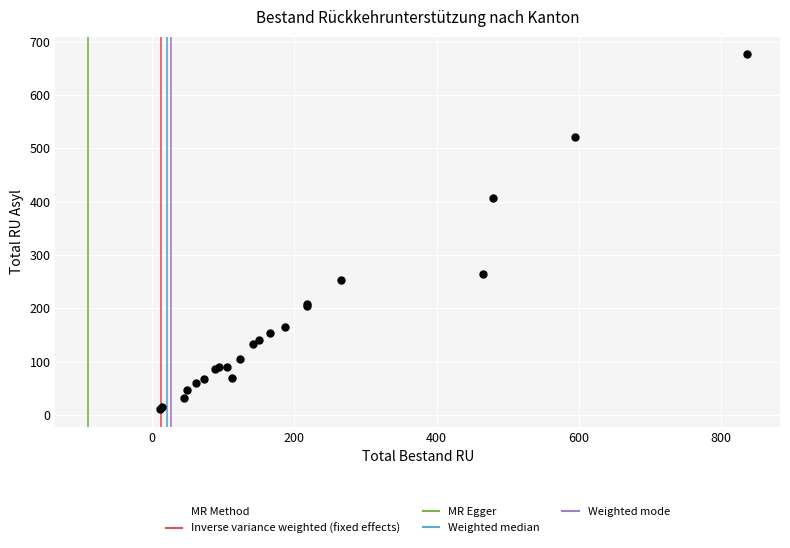

What Y value in the scatter plot is closest to 343?

406